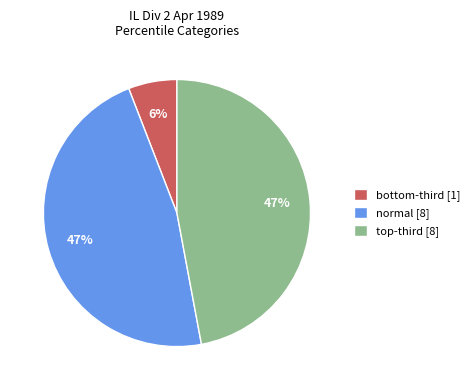

To the nearest percent, what percentage of the pie is normal [8]?

47%